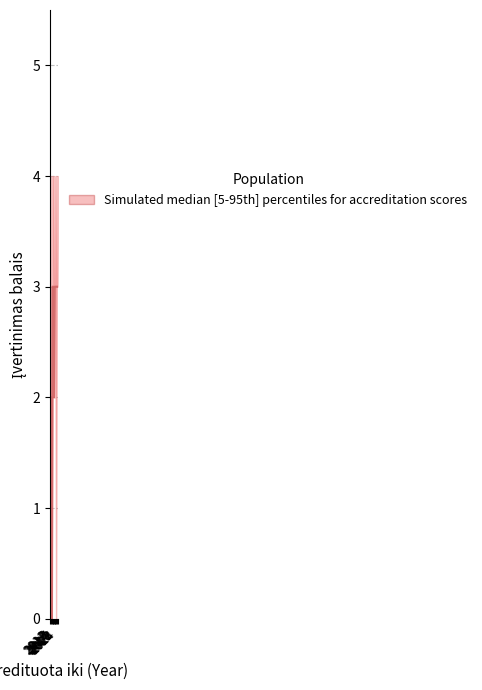

What is the difference between the maximum and minimum values in the upper series?

4